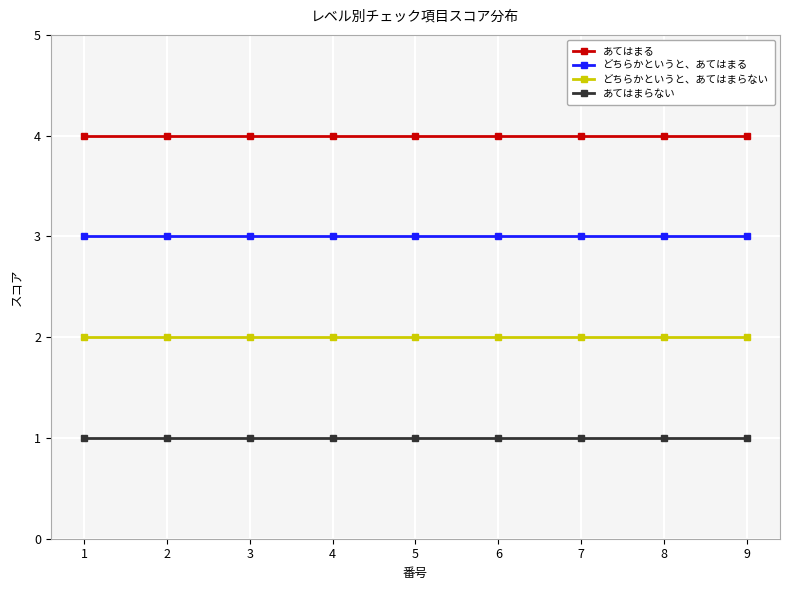

Reading left to right, what are all the values shown in this chart?

あてはまる: 1=4	2=4	3=4	4=4	5=4	6=4	7=4	8=4	9=4
どちらかというと、あてはまる: 1=3	2=3	3=3	4=3	5=3	6=3	7=3	8=3	9=3
どちらかというと、あてはまらない: 1=2	2=2	3=2	4=2	5=2	6=2	7=2	8=2	9=2
あてはまらない: 1=1	2=1	3=1	4=1	5=1	6=1	7=1	8=1	9=1